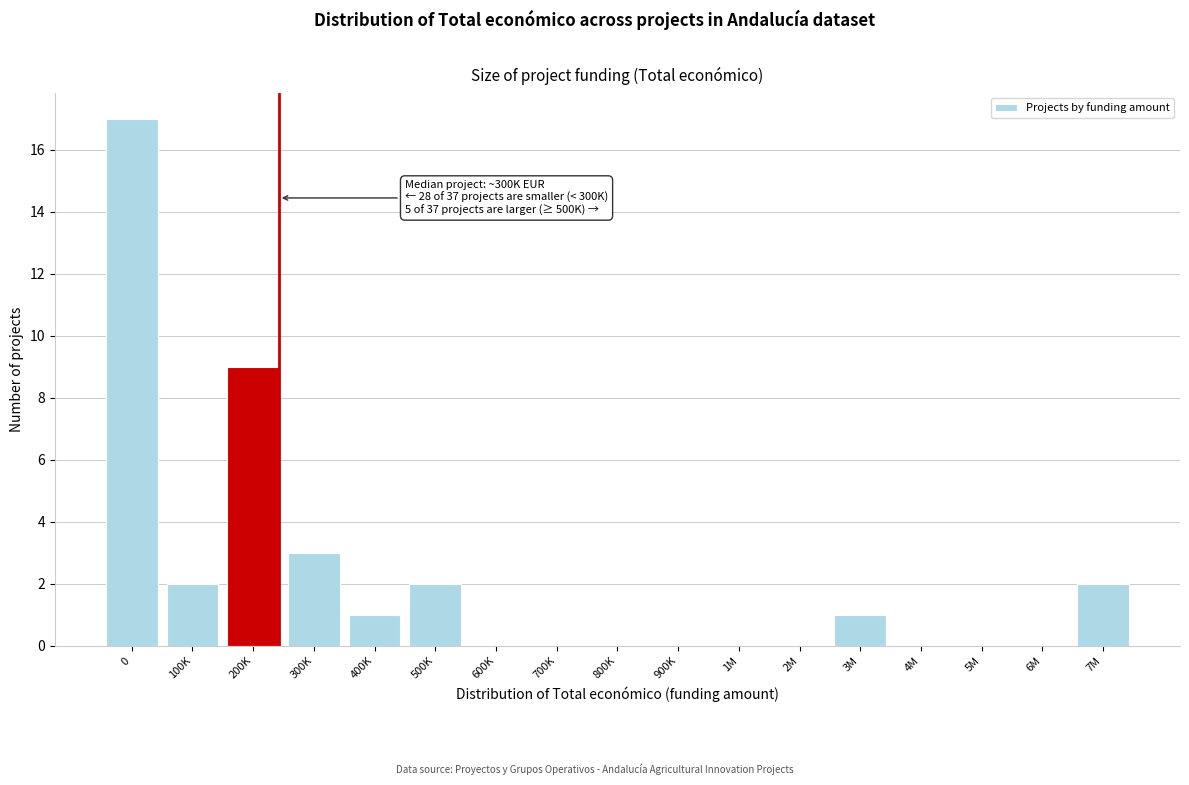

Reading right to left, what are all the values shown in this chart?

7M=2	6M=0	5M=0	4M=0	3M=1	2M=0	1M=0	900K=0	800K=0	700K=0	600K=0	500K=2	400K=1	300K=3	200K=9	100K=2	0=17